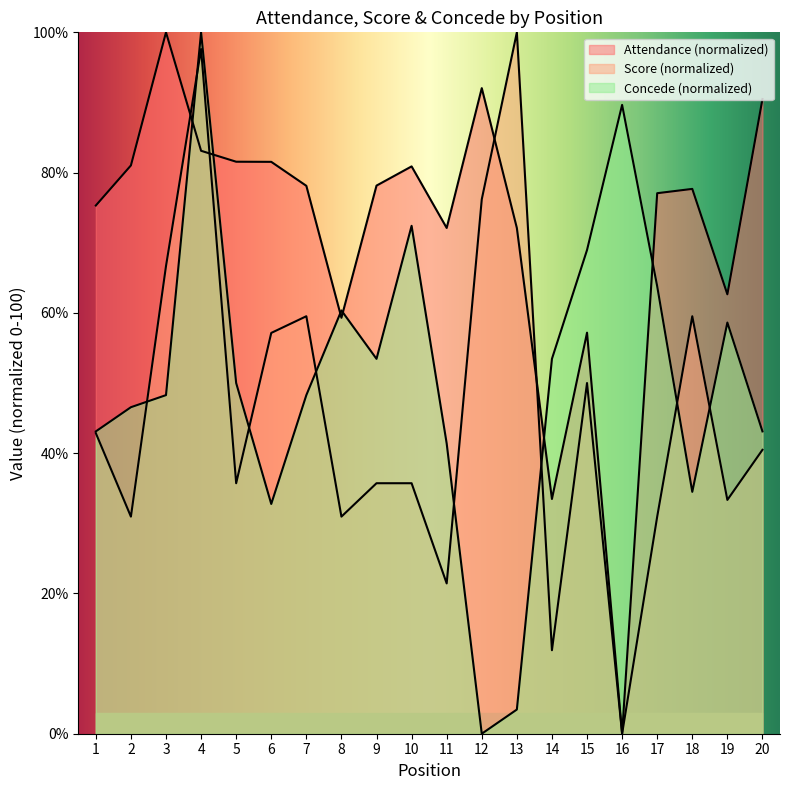

How many interior local valleys does the Attendance series have?

5